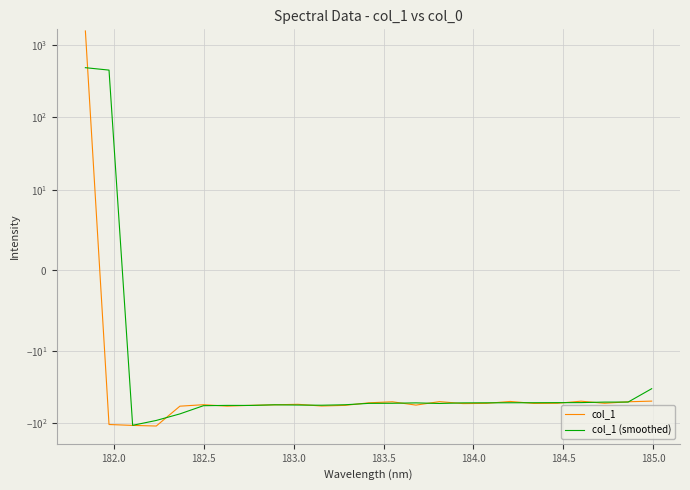

What is the value of the col_1 (smoothed) point at the 23rd from the left?

-51.4